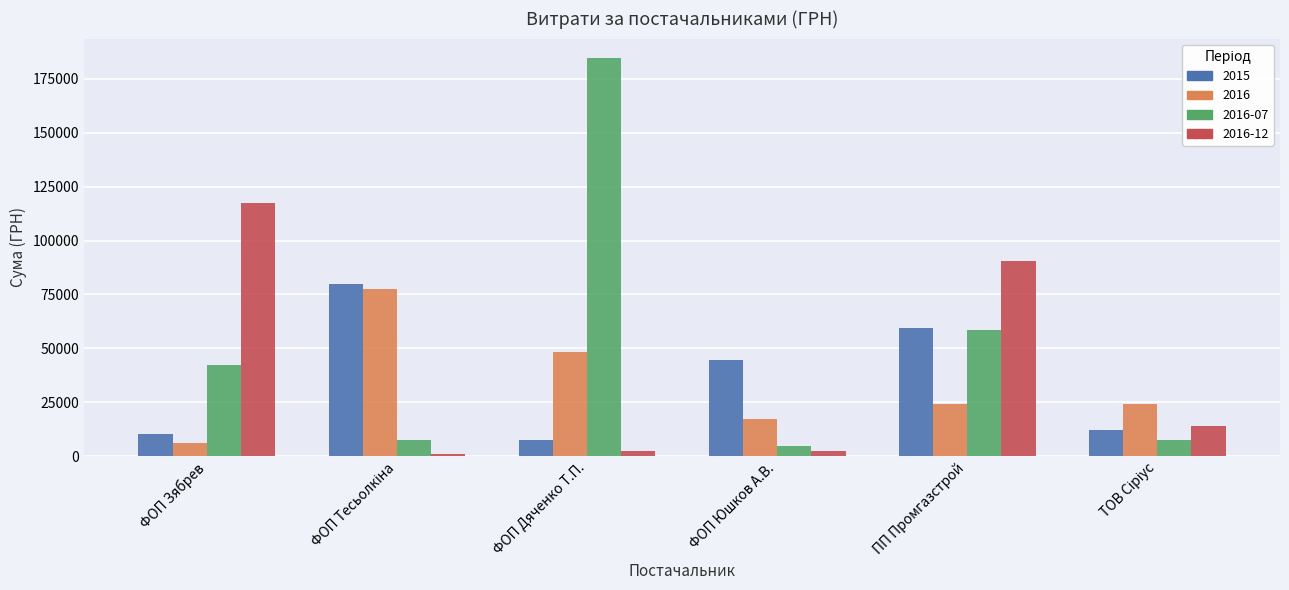

What is the smallest value displayed?

858.0